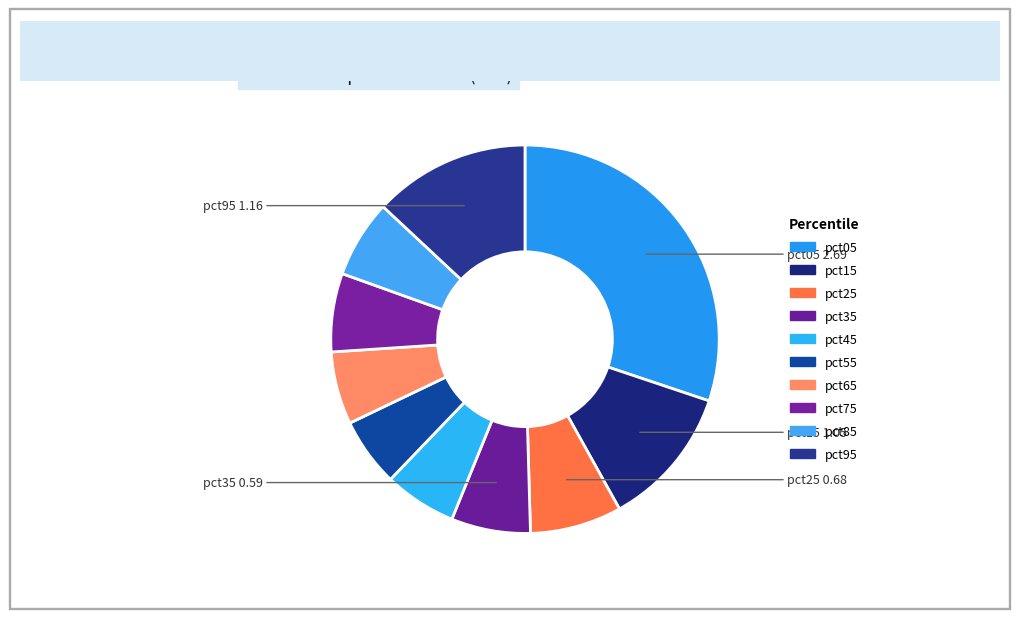

Between pct75 and pct45, which is larger?

pct75